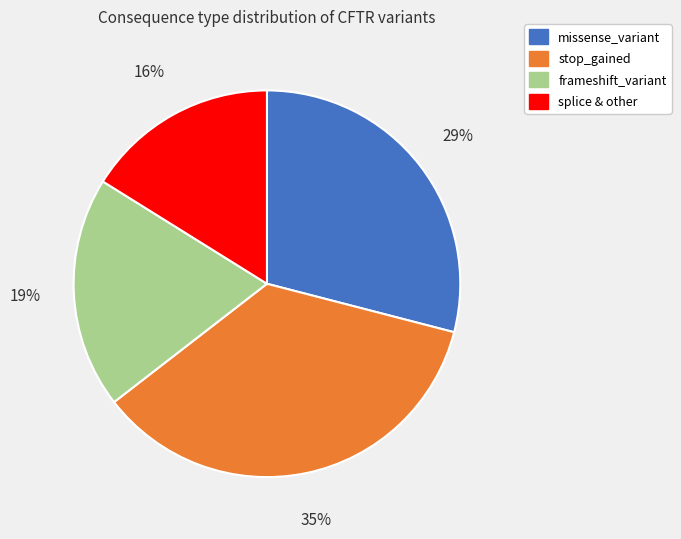

To the nearest percent, what is the difference between the largest and smallest slice percentages?

19%